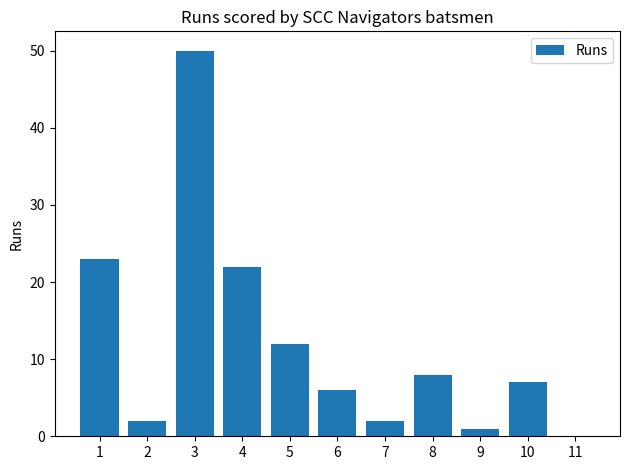

Reading left to right, transcribe all the data shown in this chart.

1=23	2=2	3=50	4=22	5=12	6=6	7=2	8=8	9=1	10=7	11=0